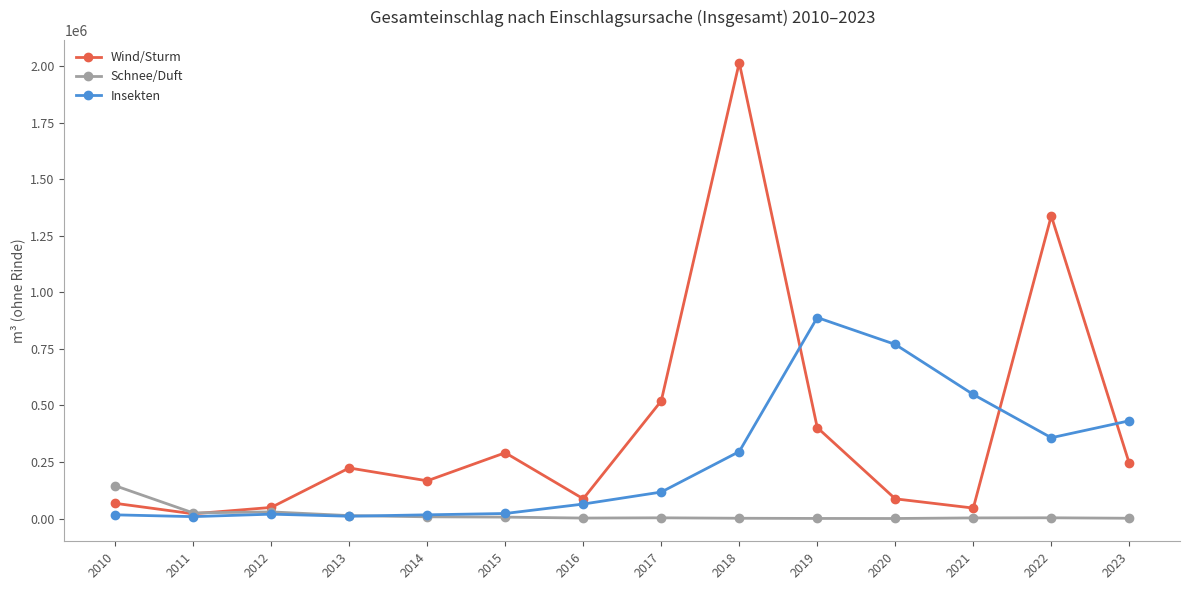

What is the sum of all Insekten values?

3566873.1